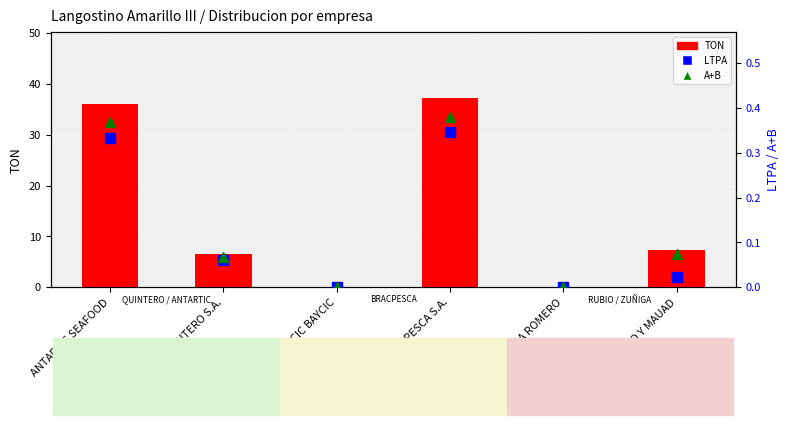

What position from the right is QUINTERO S.A.?

5